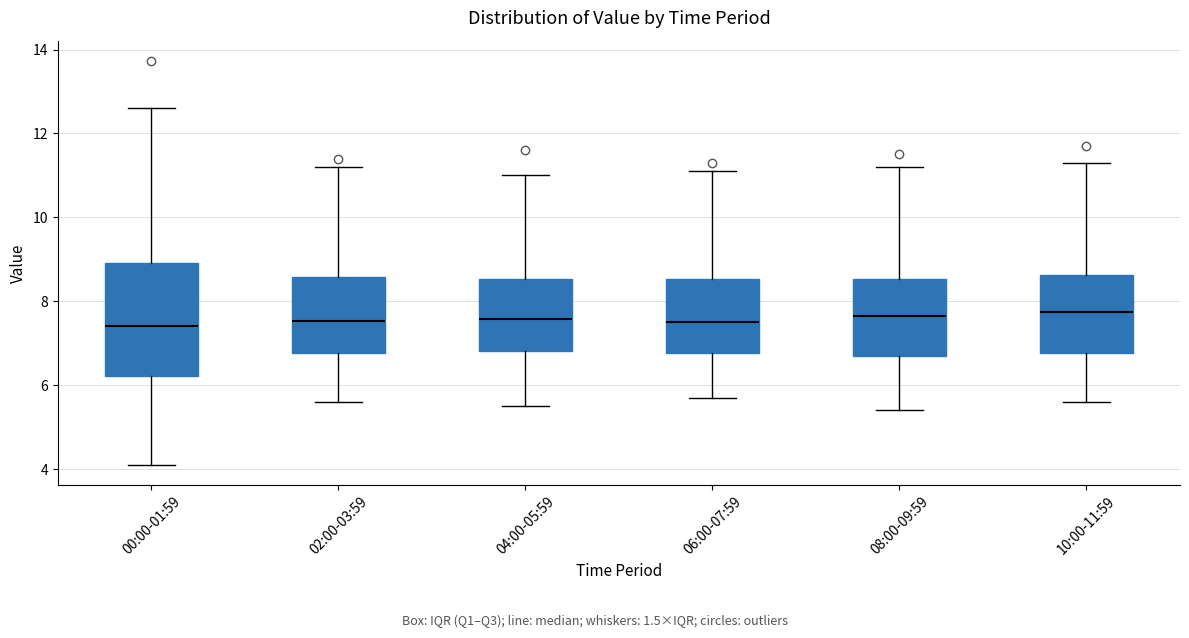

Reading left to right, read every box against the y-axis: the position of its median line, the range the box covers, and the ends of its whiskers. The values are not printed on the chart, so give them approximately, as read against the axis.

00:00-01:59: median 7.4, box 6.2 to 9.0, whiskers 4.2 to 12.6
02:00-03:59: median 7.6, box 6.8 to 8.6, whiskers 5.6 to 11.2
04:00-05:59: median 7.6, box 6.8 to 8.6, whiskers 5.6 to 11.0
06:00-07:59: median 7.6, box 6.8 to 8.6, whiskers 5.8 to 11.2
08:00-09:59: median 7.6, box 6.8 to 8.6, whiskers 5.4 to 11.2
10:00-11:59: median 7.8, box 6.8 to 8.6, whiskers 5.6 to 11.4